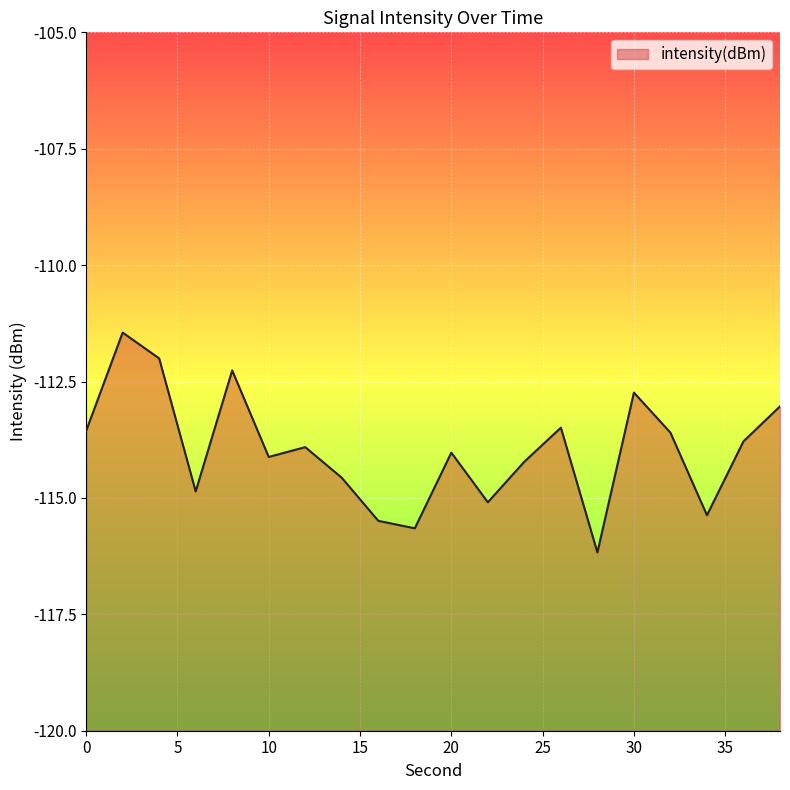

Count the number of values greater than -113.

4